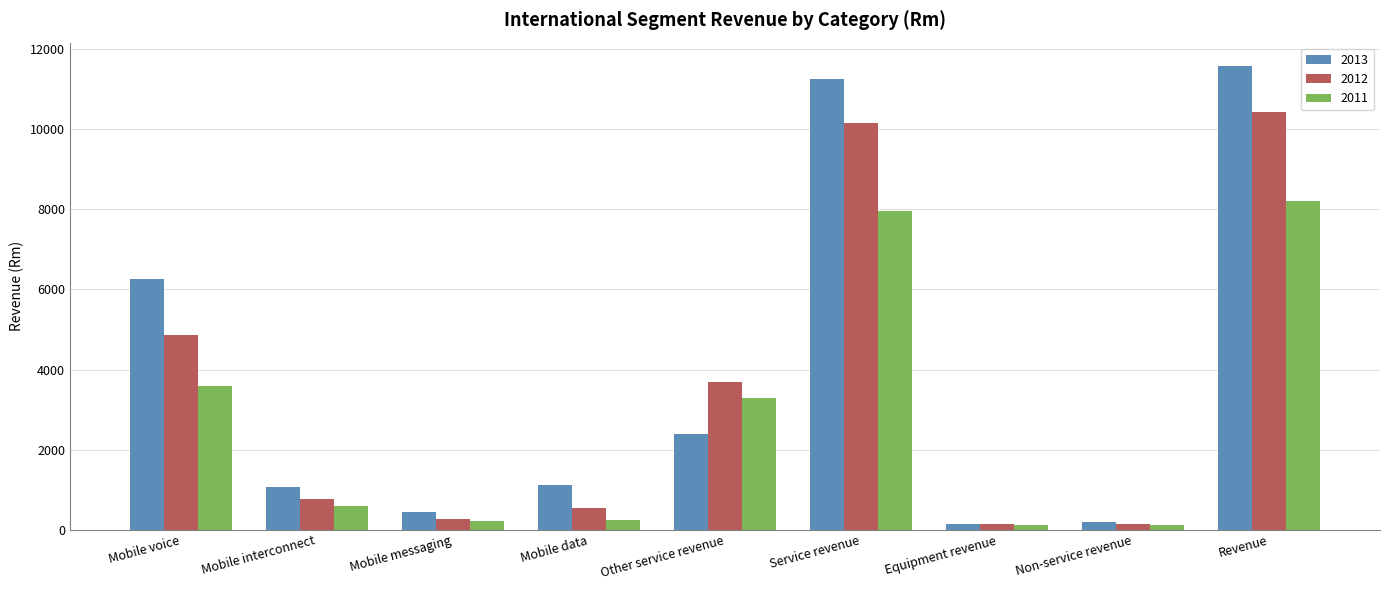

How many groups of bars are there?

9